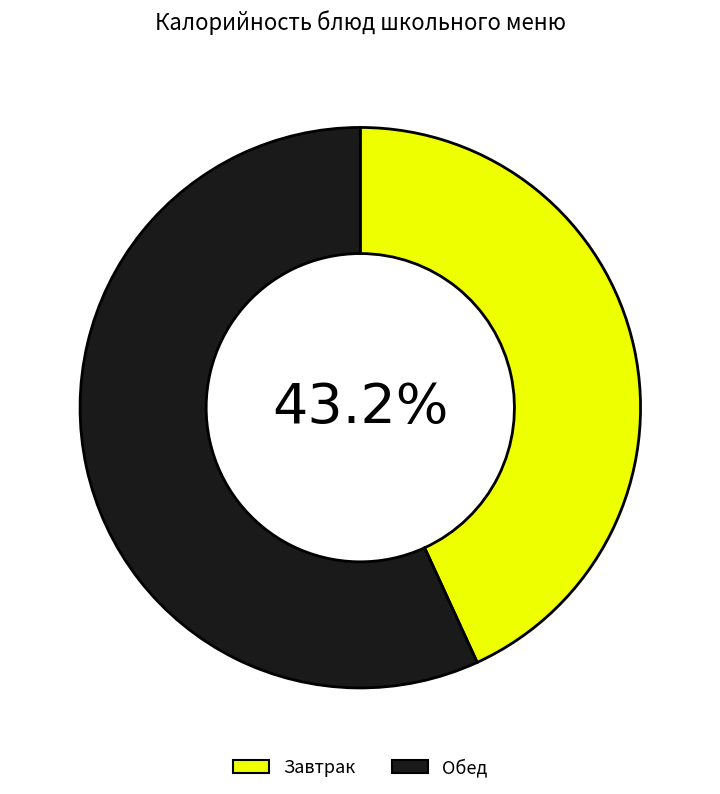

Which category has the smallest portion of the pie?

Завтрак